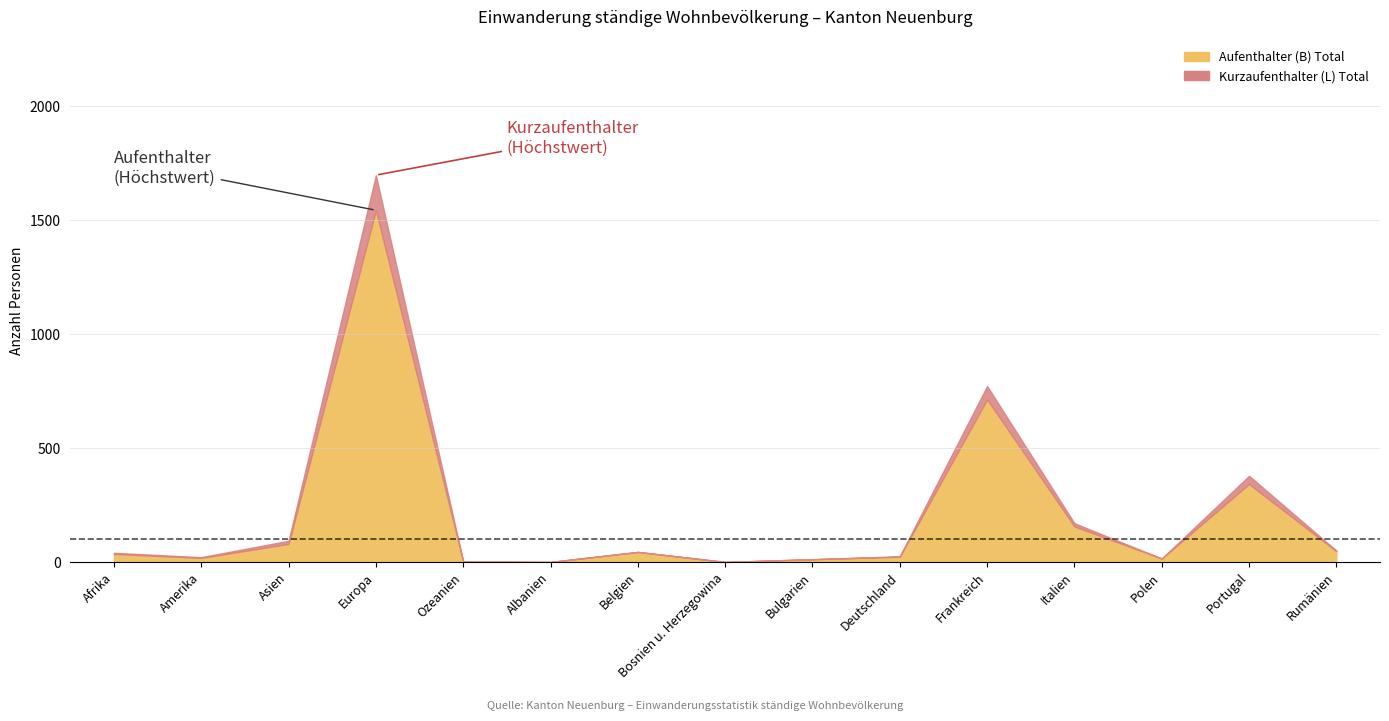

True or false: Aufenthalter (B) Total has a value of 1544 at Europa.

True